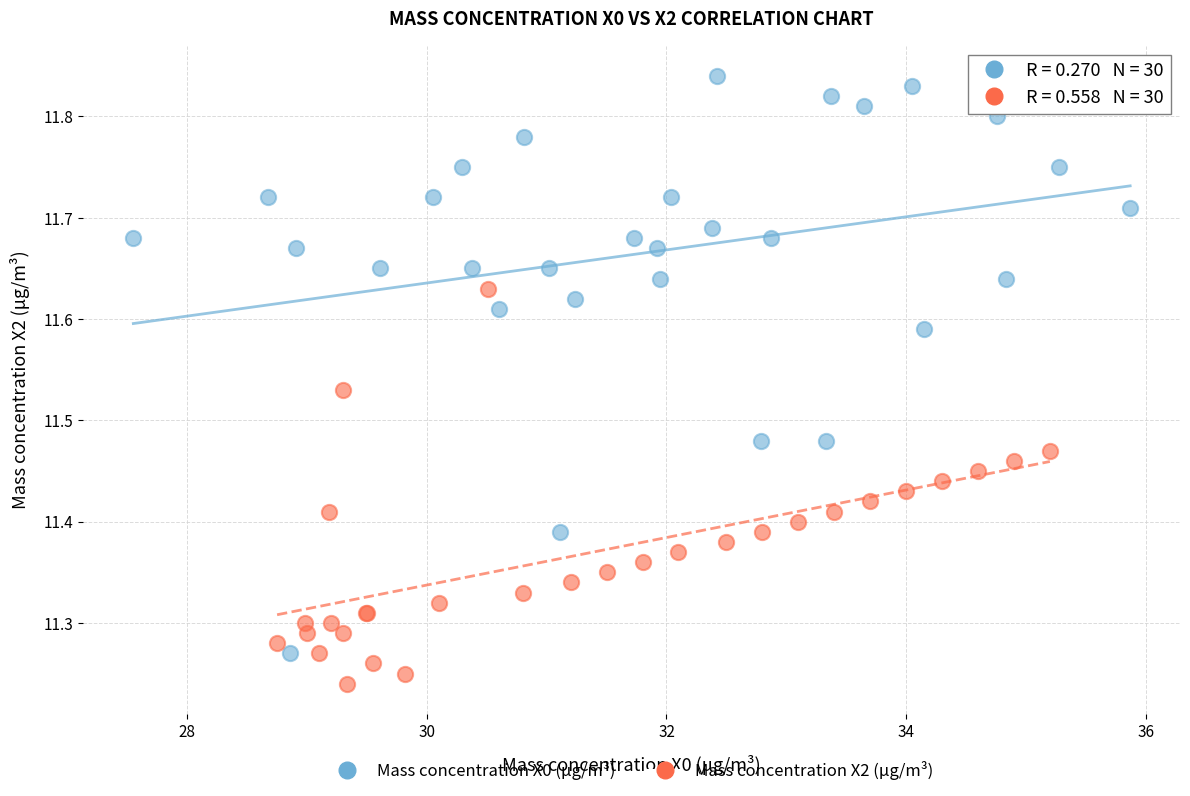

Which series contains the highest Y value?

Mass concentration X0 (μg/m³)